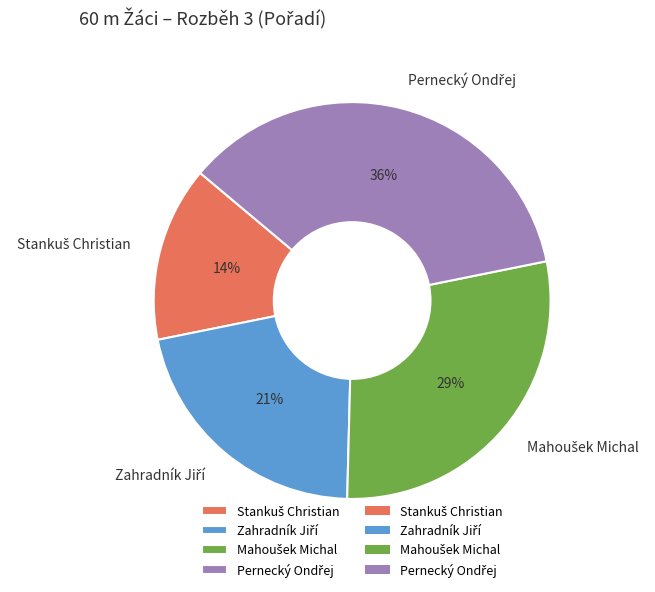

To the nearest percent, what is the average slice percentage?

25%